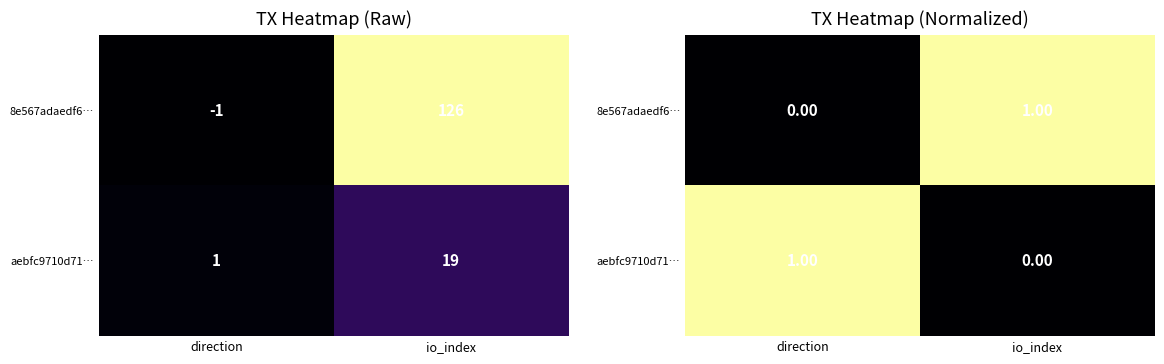

Which label corresponds to the smallest value in the chart?

direction